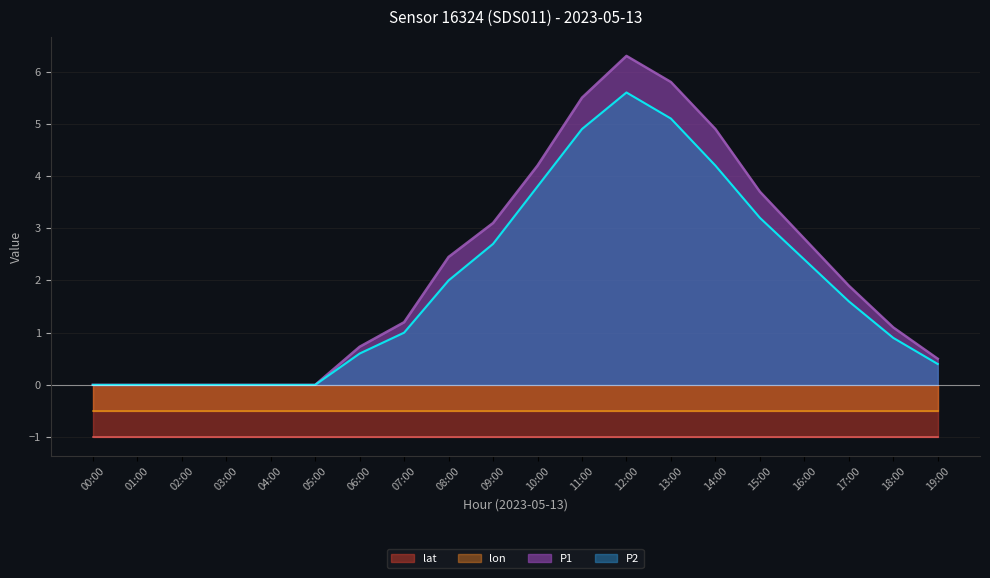

What is the maximum value for P1?

6.3